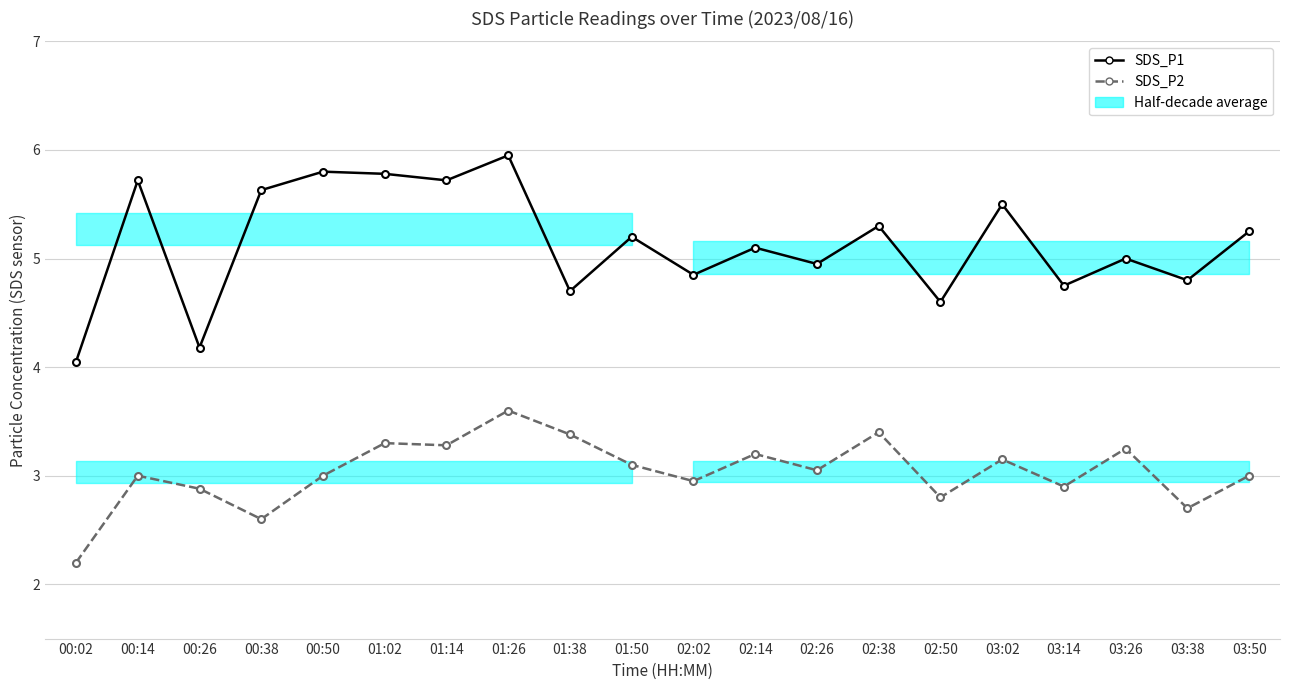

Reading left to right, transcribe all the data shown in this chart.

SDS_P1: 4.0	5.7	4.2	5.6	5.8	5.8	5.7	6.0	4.7	5.2	4.8	5.1	5.0	5.3	4.6	5.5	4.8	5.0	4.8	5.2
SDS_P2: 2.2	3.0	2.9	2.6	3.0	3.3	3.3	3.6	3.4	3.1	3.0	3.2	3.0	3.4	2.8	3.1	2.9	3.2	2.7	3.0